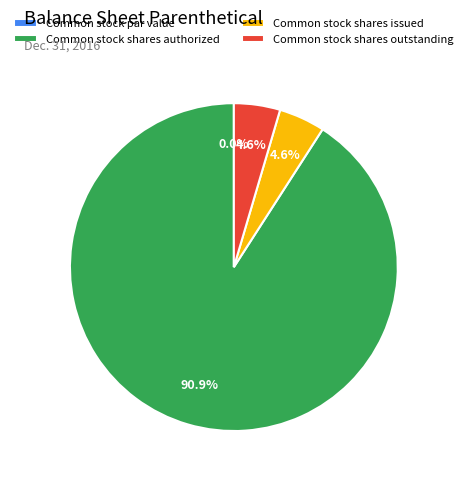

The Common stock shares authorized slice represents 91% of the pie. True or false?

True